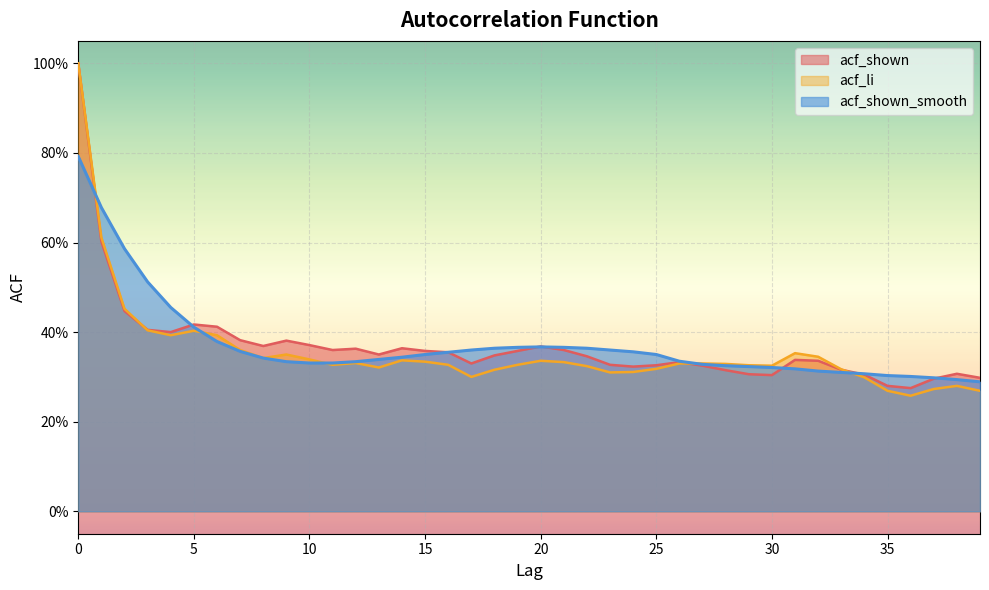

Where is the first local maximum for acf_li?

5